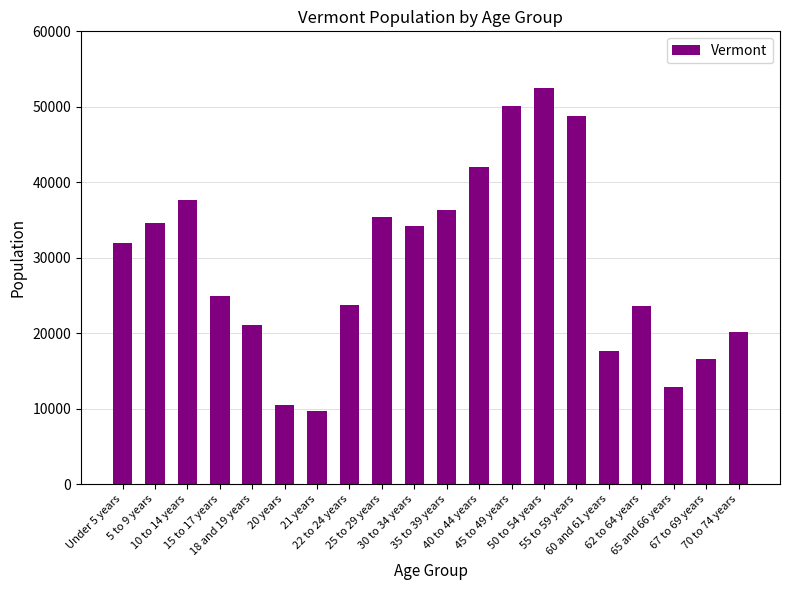

Is it true that the value at 21 years is 4008?

False